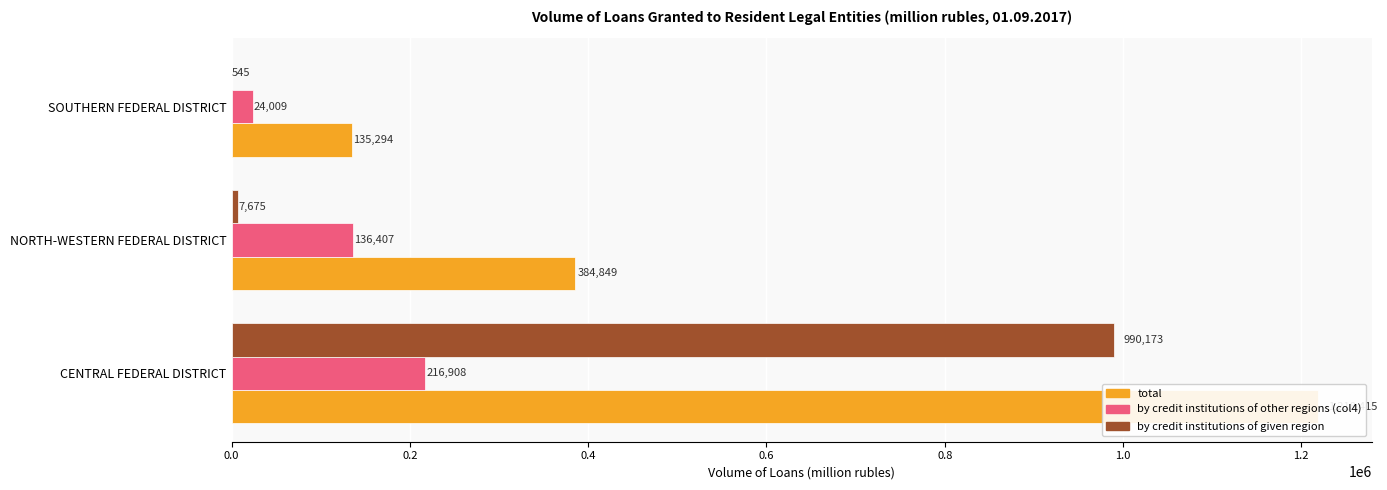

What is the value of the total bar at the 2nd from the left?

384849